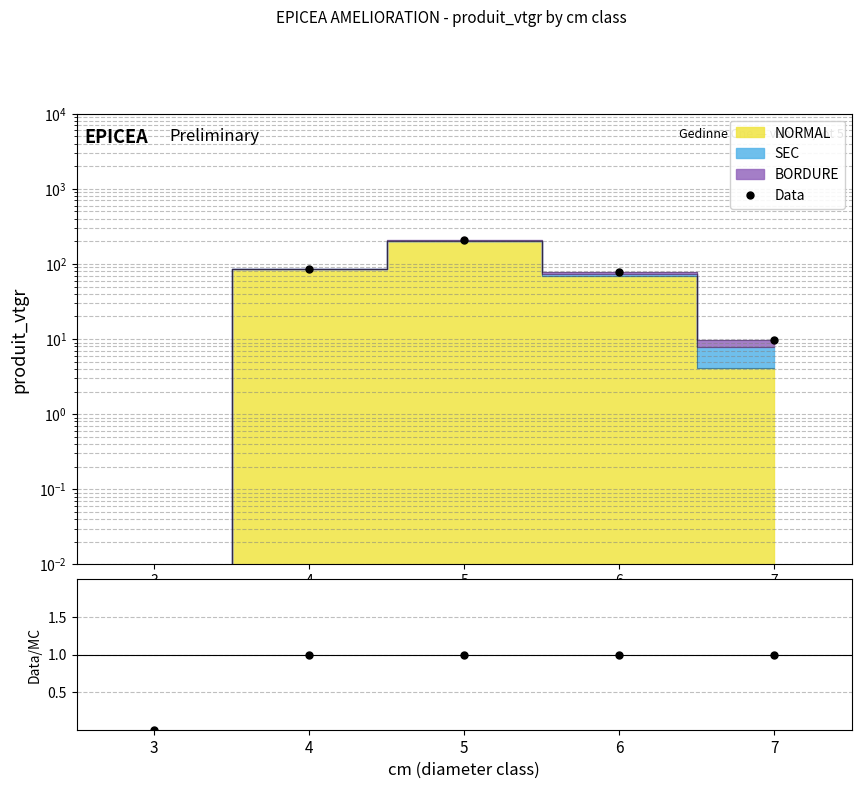

How many values in Data/MC are above zero?

4